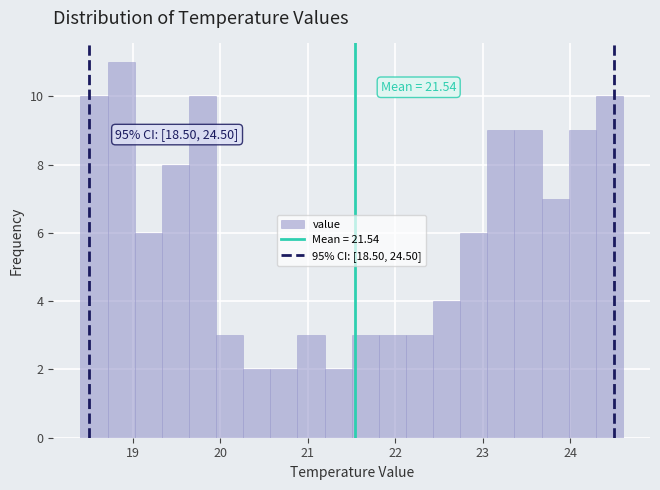

Read against the x-axis, roughly where is the centre of the tallest bar?

18.9